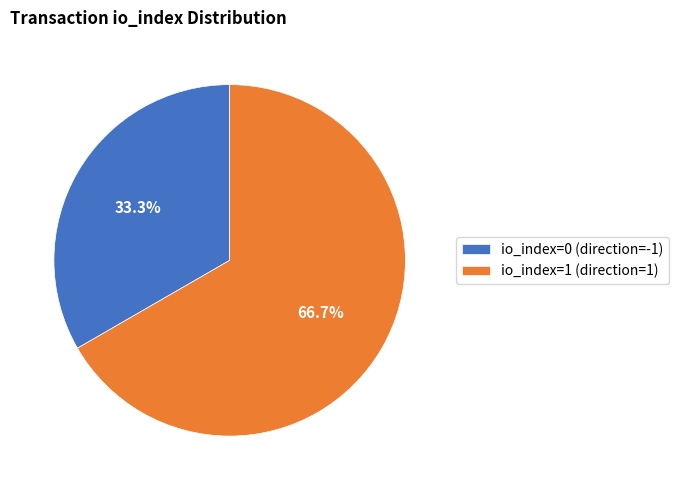

To the nearest percent, what portion does io_index=1 (direction=1) represent?

67%